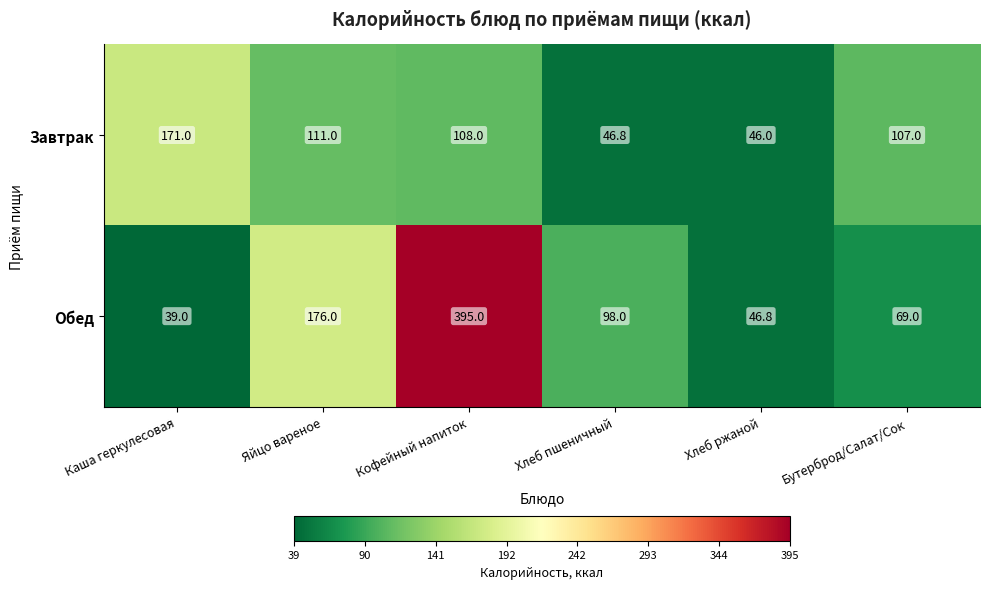

What value does the Обед series have at Бутерброд/Салат/Сок?

69.0